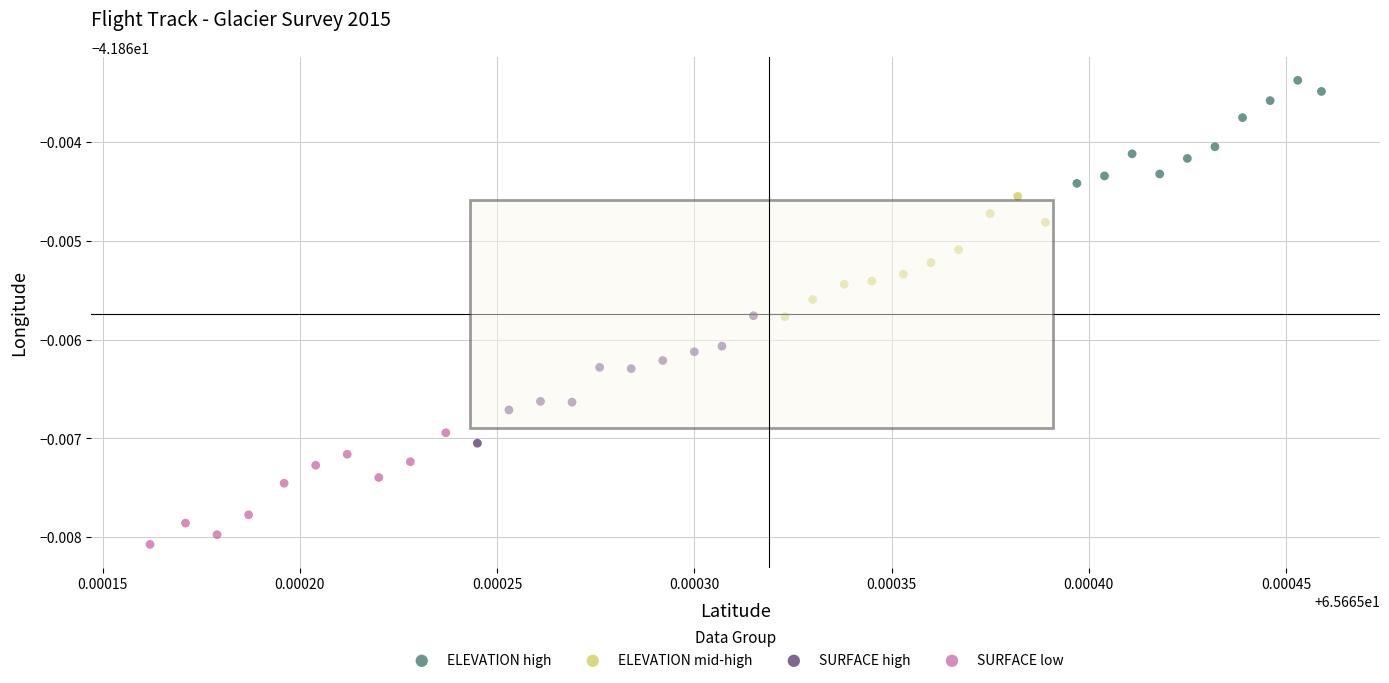

Which series contains the lowest Y value?

SURFACE low